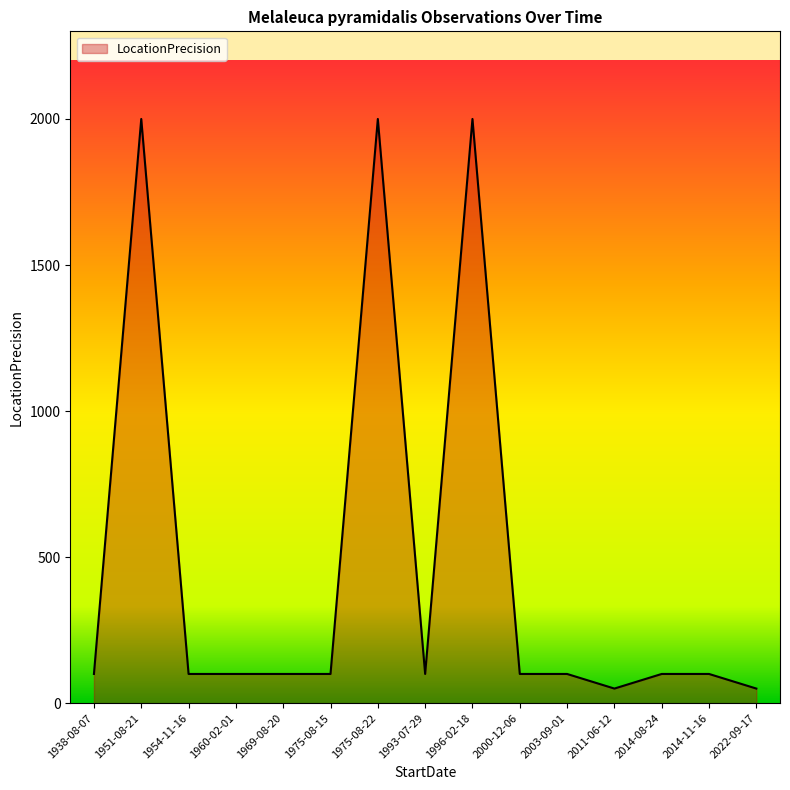

How many lines are shown in the chart?

1